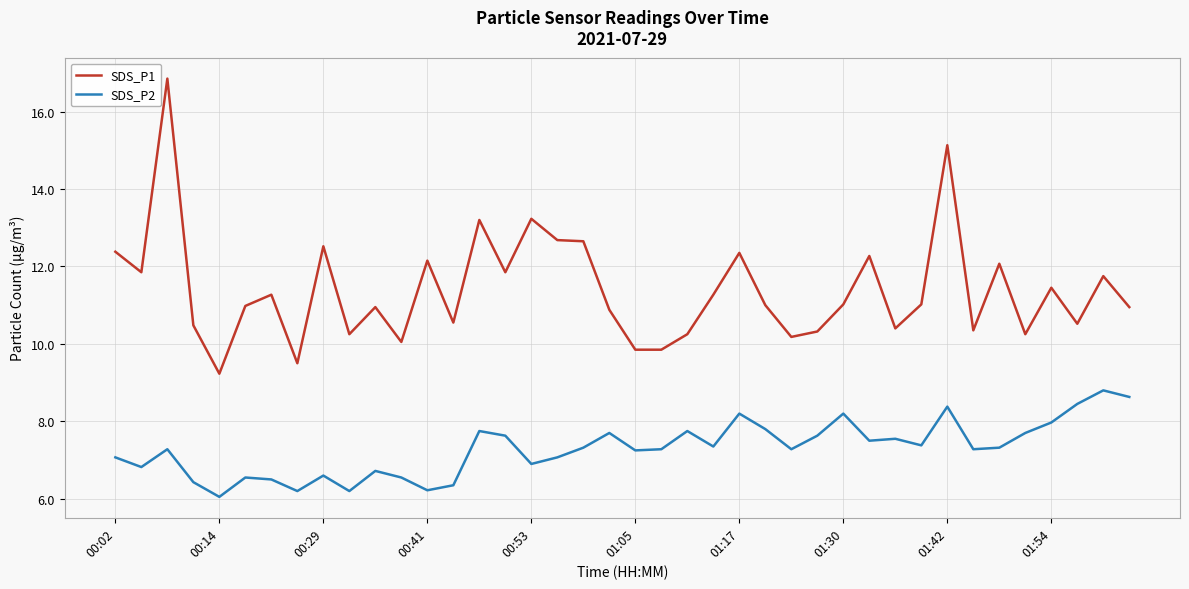

What is the difference between the maximum and minimum values in the SDS_P1 series?

7.6